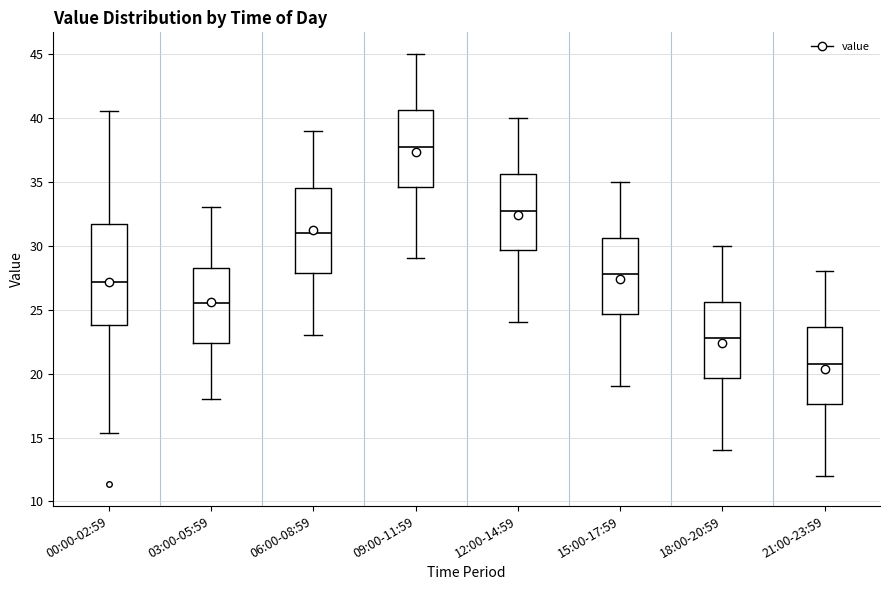

Reading left to right, read every box against the y-axis: the position of its median line, the range the box covers, and the ends of its whiskers. The values are not printed on the chart, so give them approximately, as read against the axis.

00:00-02:59: median 27.0, box 24.0 to 31.5, whiskers 15.5 to 40.5
03:00-05:59: median 25.5, box 22.5 to 28.5, whiskers 18.0 to 33.0
06:00-08:59: median 31.0, box 28.0 to 34.5, whiskers 23.0 to 39.0
09:00-11:59: median 38.0, box 34.5 to 40.5, whiskers 29.0 to 45.0
12:00-14:59: median 33.0, box 29.5 to 35.5, whiskers 24.0 to 40.0
15:00-17:59: median 28.0, box 24.5 to 30.5, whiskers 19.0 to 35.0
18:00-20:59: median 23.0, box 19.5 to 25.5, whiskers 14.0 to 30.0
21:00-23:59: median 21.0, box 17.5 to 23.5, whiskers 12.0 to 28.0